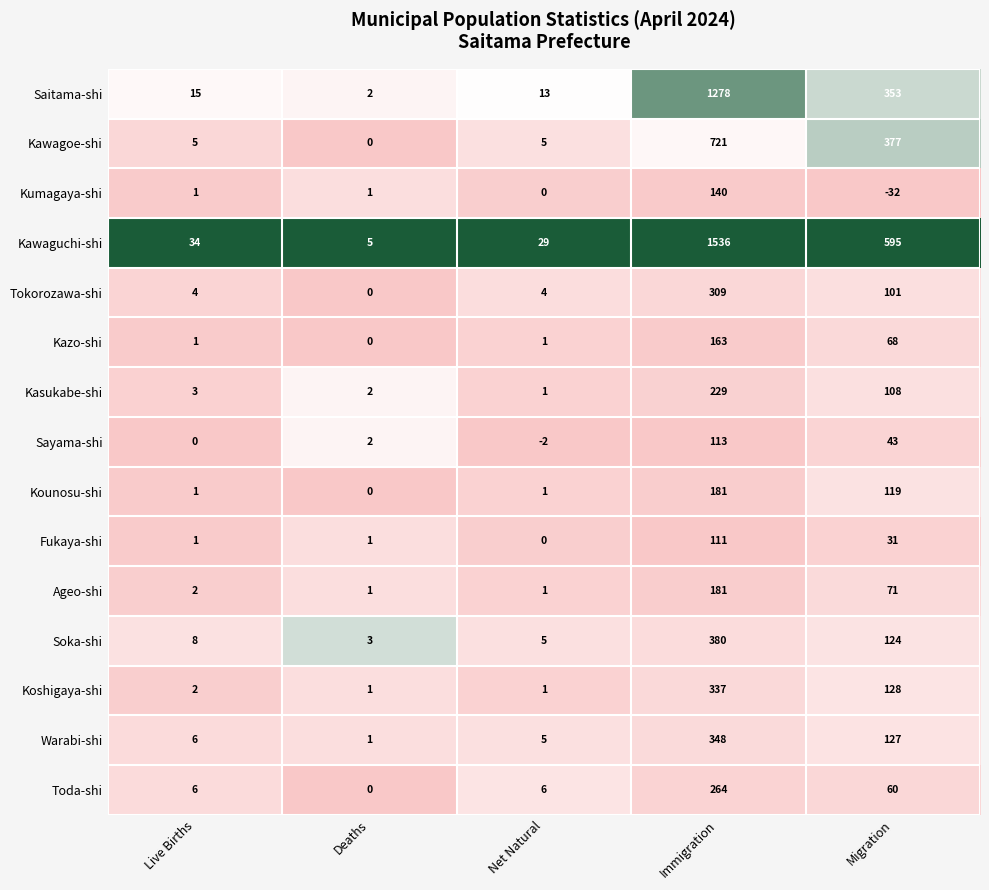

At which category does the chart reach its peak across all series?

Immigration